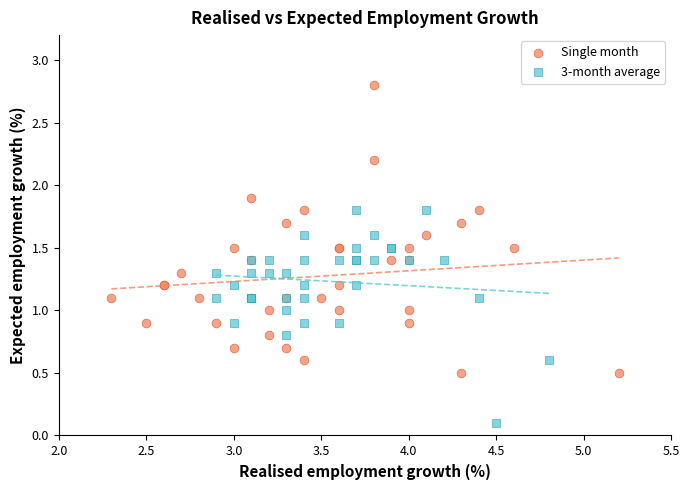

Which series reaches the minimum Y coordinate?

3-month average